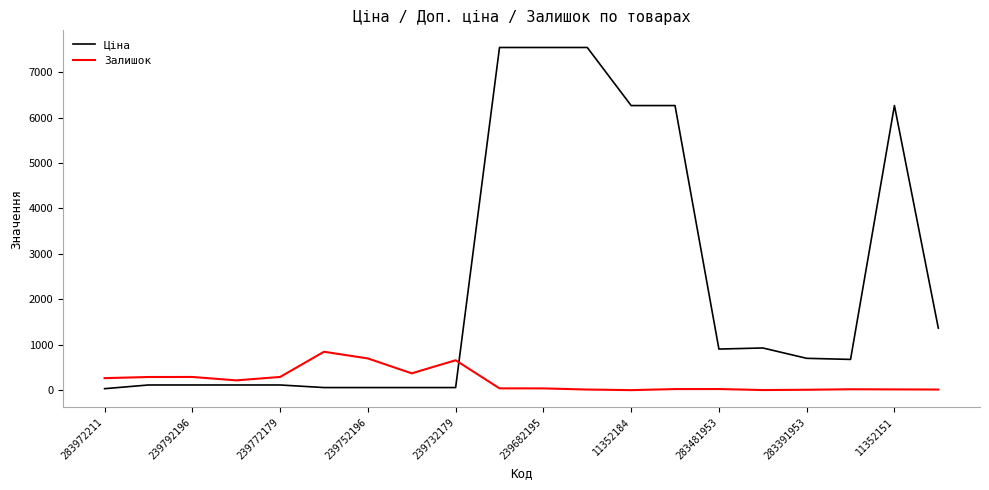

Which series has the largest total across all categories?

Ціна